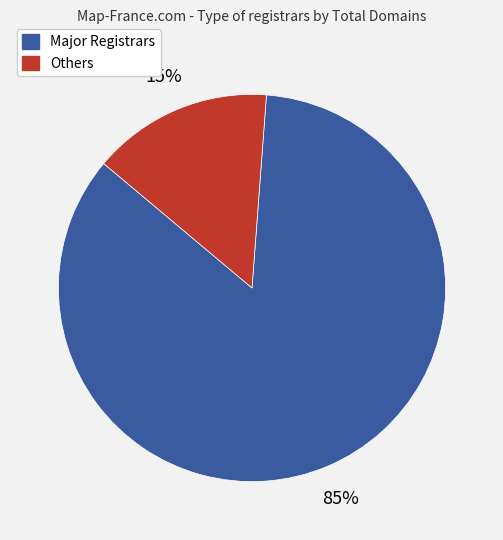

Which category accounts for the majority?

Major Registrars